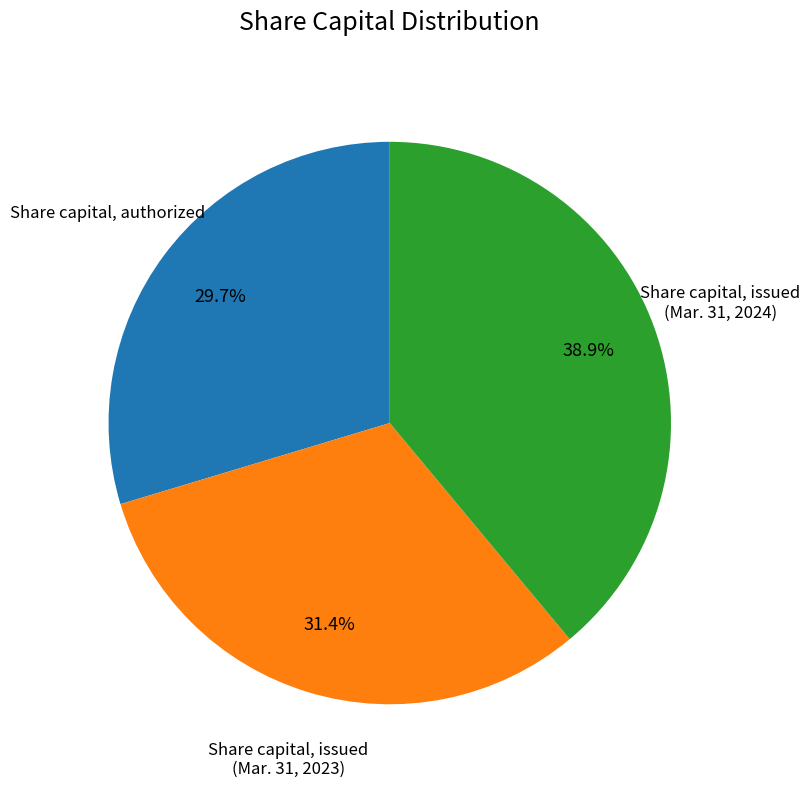

Is there any slice that represents more than half of the pie?

No